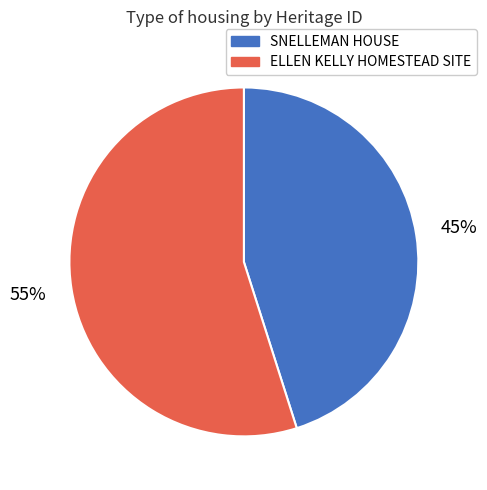

True or false: SNELLEMAN HOUSE accounts for 45% of the total.

True